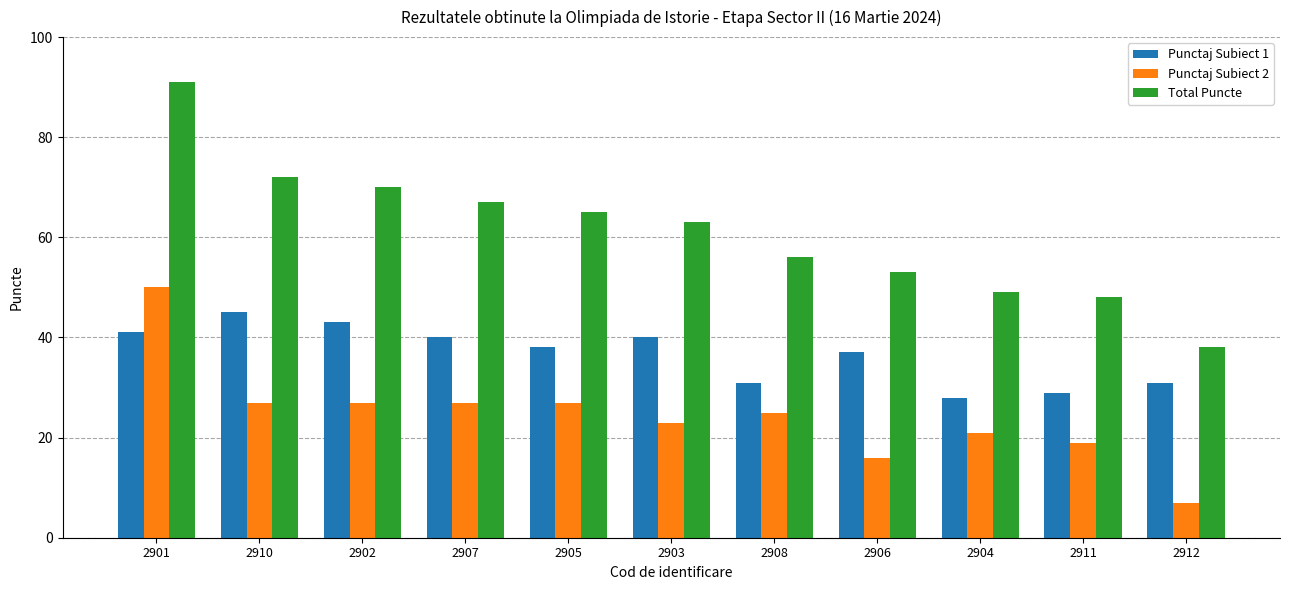

What is the total value across all series at 2904?

98